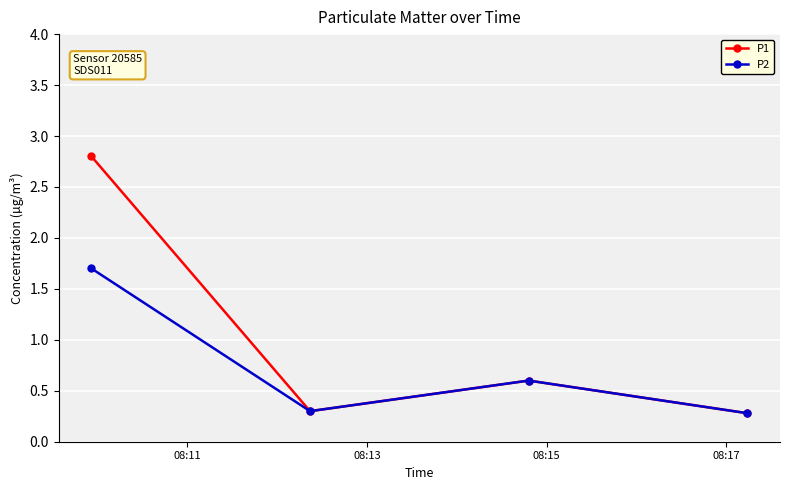

Reading left to right, transcribe all the data shown in this chart.

P1: 2.8	0.3	0.6	0.3
P2: 1.7	0.3	0.6	0.3